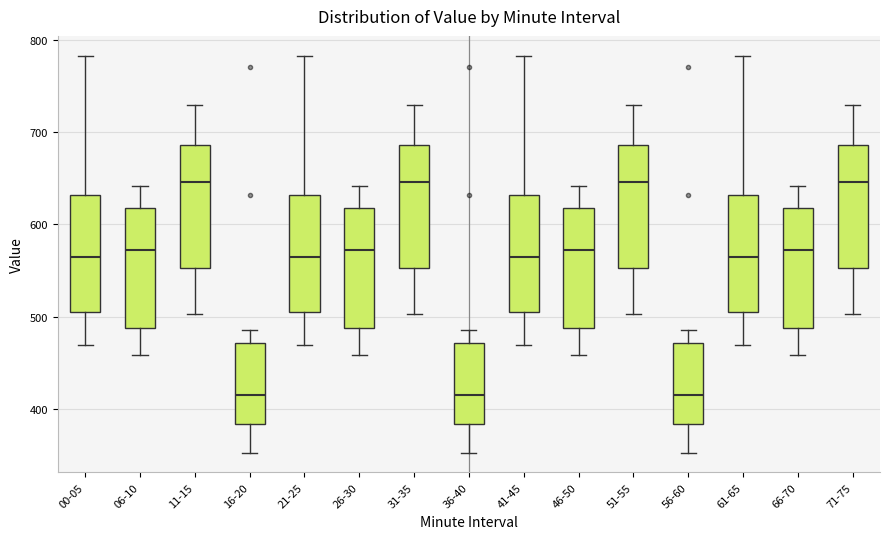

Reading left to right, transcribe this box plot: for each box, give where its median line is, the range the box spans, and where its two whiskers end, as read against the y-axis. The values are not printed on the chart, so give them approximately, as read against the axis.

00-05: median 560, box 500 to 630, whiskers 470 to 780
06-10: median 570, box 490 to 620, whiskers 460 to 640
11-15: median 650, box 550 to 690, whiskers 500 to 730
16-20: median 420, box 380 to 470, whiskers 350 to 490
21-25: median 560, box 500 to 630, whiskers 470 to 780
26-30: median 570, box 490 to 620, whiskers 460 to 640
31-35: median 650, box 550 to 690, whiskers 500 to 730
36-40: median 420, box 380 to 470, whiskers 350 to 490
41-45: median 560, box 500 to 630, whiskers 470 to 780
46-50: median 570, box 490 to 620, whiskers 460 to 640
51-55: median 650, box 550 to 690, whiskers 500 to 730
56-60: median 420, box 380 to 470, whiskers 350 to 490
61-65: median 560, box 500 to 630, whiskers 470 to 780
66-70: median 570, box 490 to 620, whiskers 460 to 640
71-75: median 650, box 550 to 690, whiskers 500 to 730